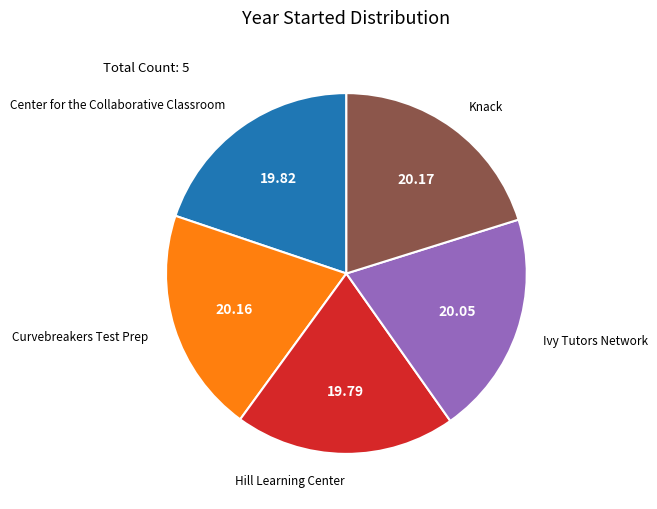

How many slices are in this pie chart?

5